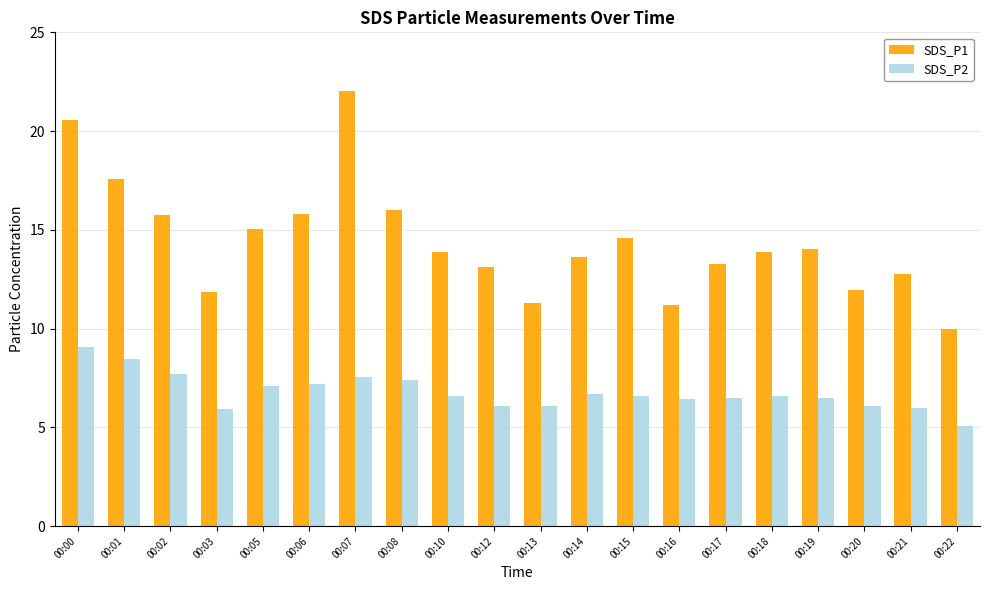

List the series in order of their peak value, highest first.

SDS_P1, SDS_P2